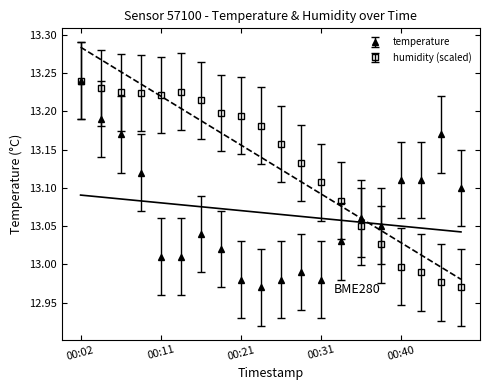

Reading left to right, extract all data points from this chart.

temperature: 00:02=13.2	00:04=13.2	00:06=13.2	00:09=13.1	00:11=13.0	00:14=13.0	00:16=13.0	00:19=13.0	00:21=13.0	00:23=13.0	00:26=13.0	00:28=13.0	00:31=13.0	00:33=13.0	00:36=13.1	00:38=13.1	00:40=13.1	00:43=13.1	00:45=13.2	00:48=13.1
humidity: 00:02=13.2	00:04=13.2	00:06=13.2	00:09=13.2	00:11=13.2	00:14=13.2	00:16=13.2	00:19=13.2	00:21=13.2	00:23=13.2	00:26=13.2	00:28=13.1	00:31=13.1	00:33=13.1	00:36=13.0	00:38=13.0	00:40=13.0	00:43=13.0	00:45=13.0	00:48=13.0